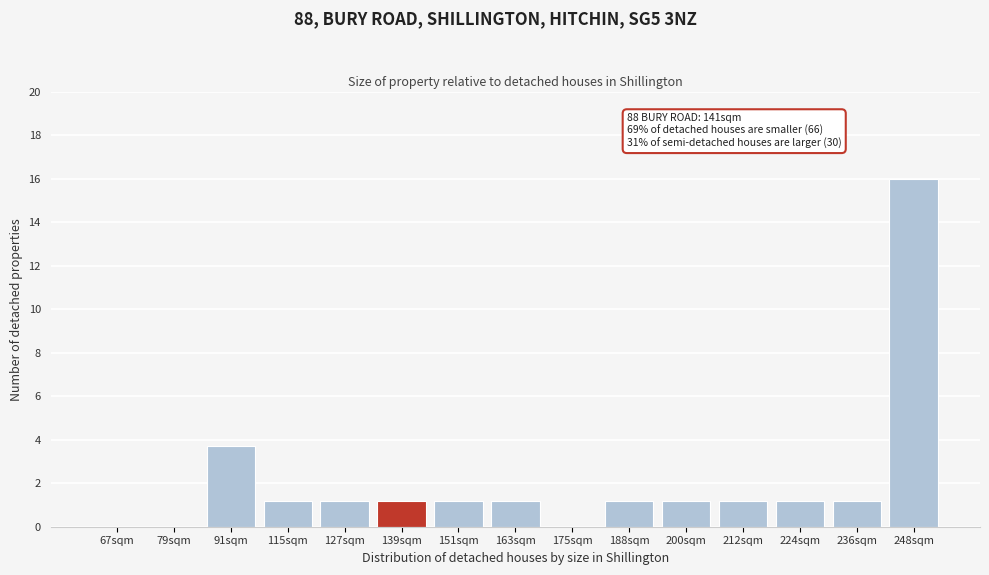

True or false: the data shows 1.2 at 115sqm.

True